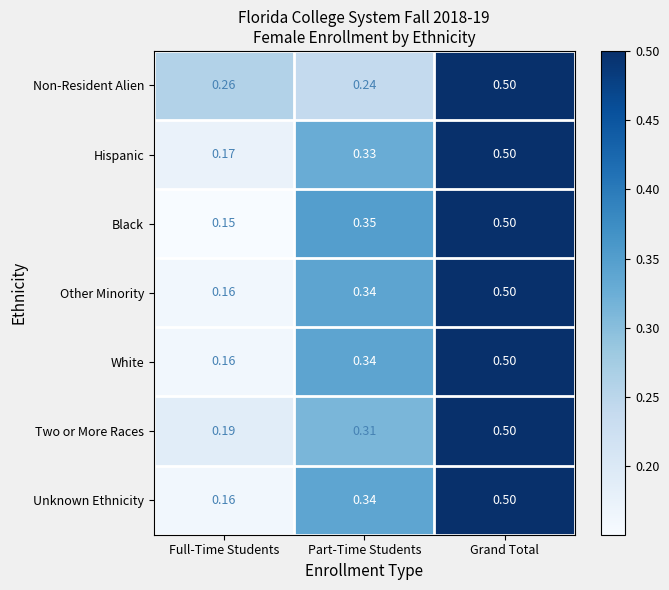

Which series has the widest spread of values?

Black